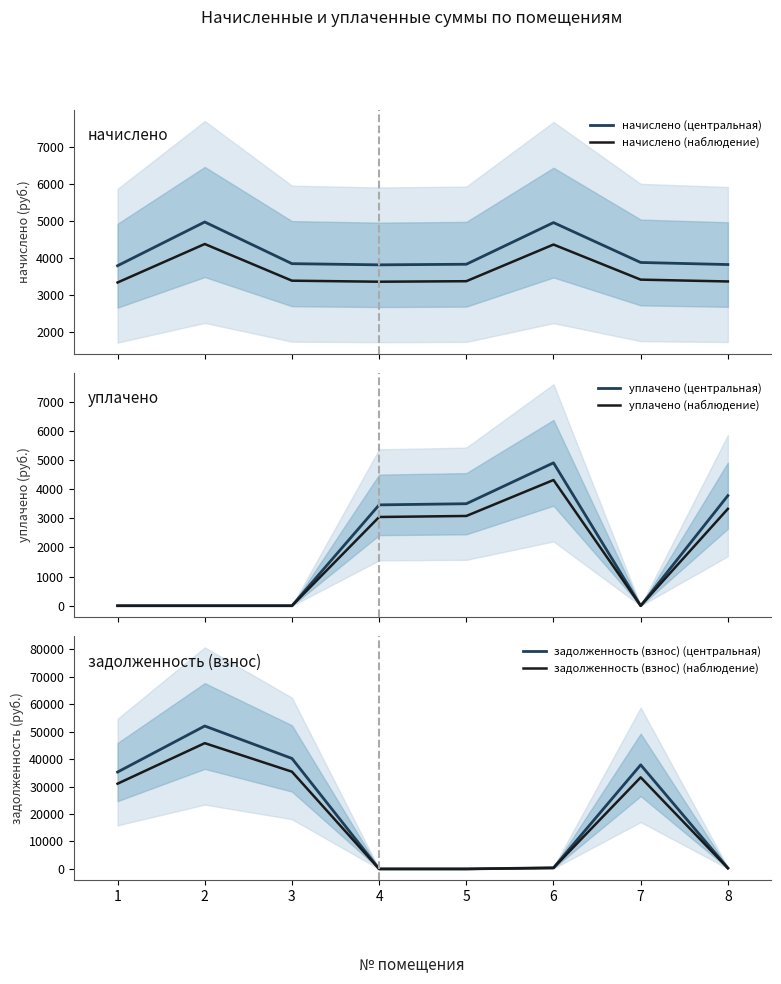

True or false: уплачено (наблюдение) and начислено (наблюдение) cross at least once.

False